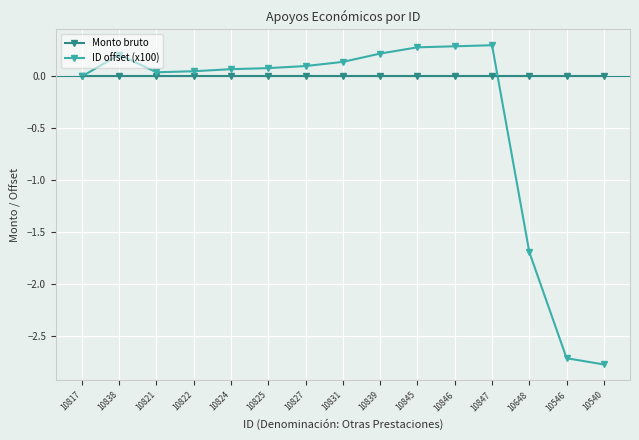

Rank the series by their maximum value, from highest to lowest.

ID offset (x100), Monto bruto